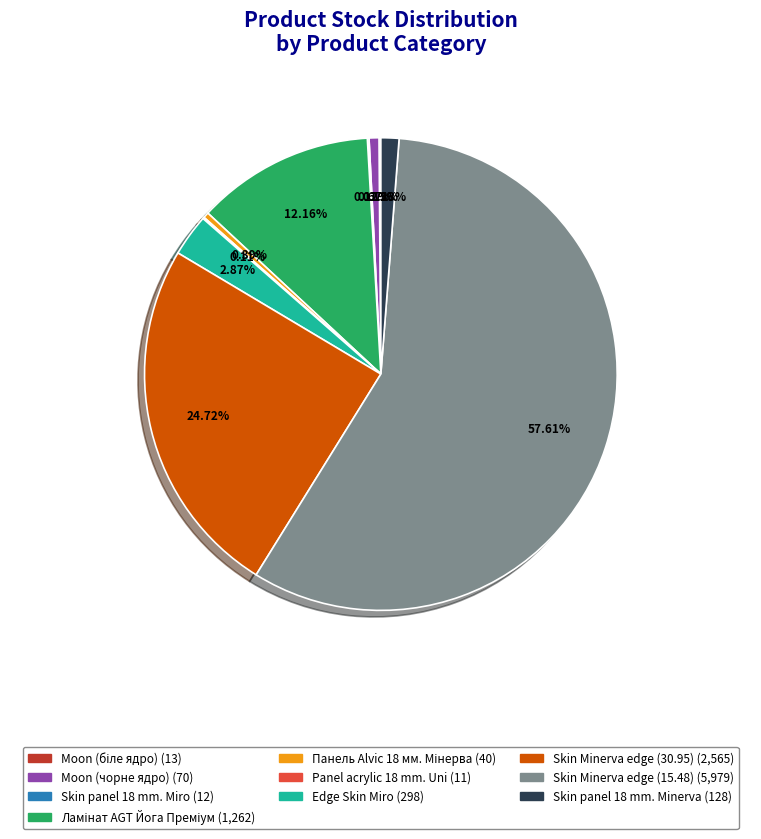

Which category has the biggest portion of the pie?

Skin Minerva edge (15.48)